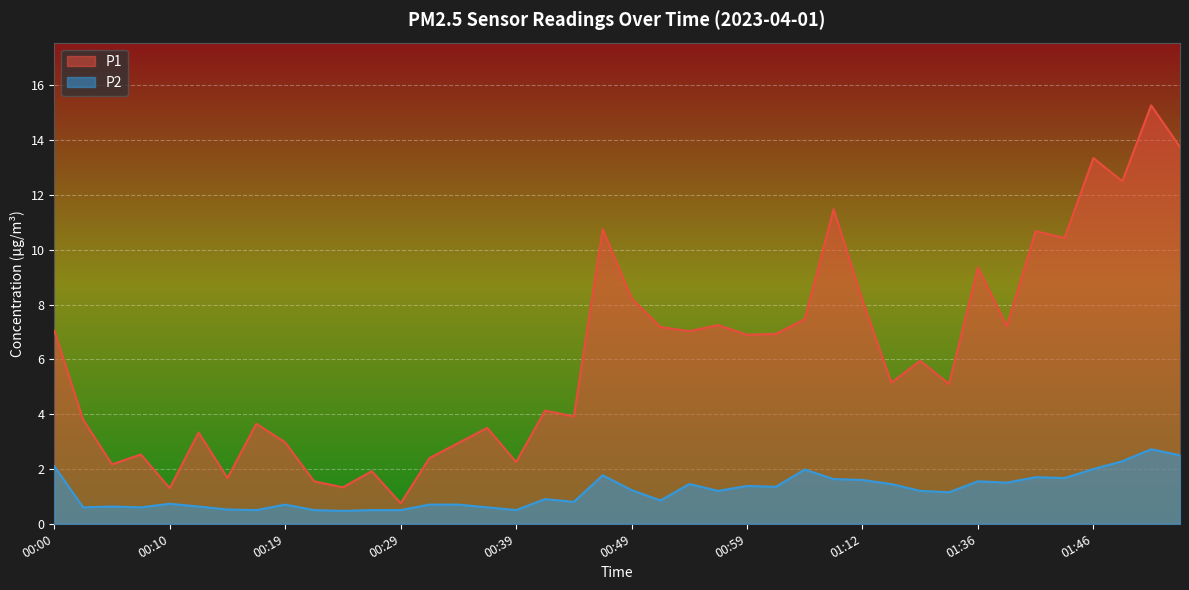

What is the total value across all series at 00:51?

8.0